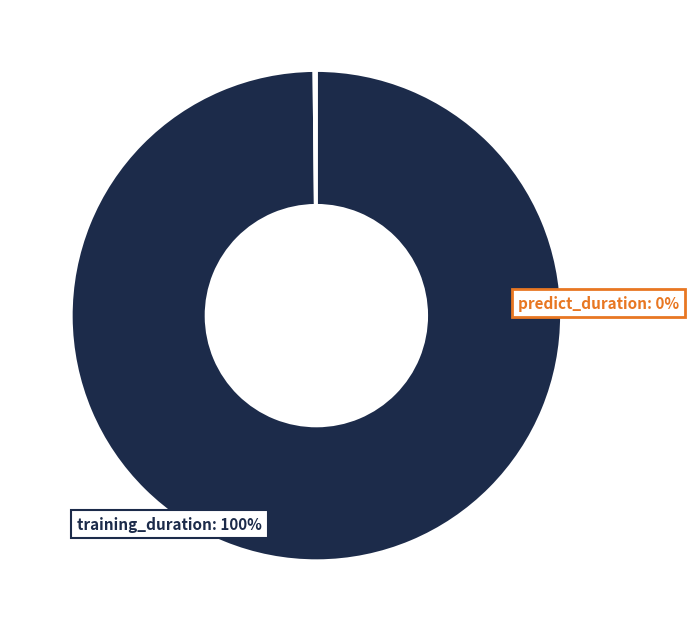

What is the change in value from training_duration to predict_duration?

-2934.7